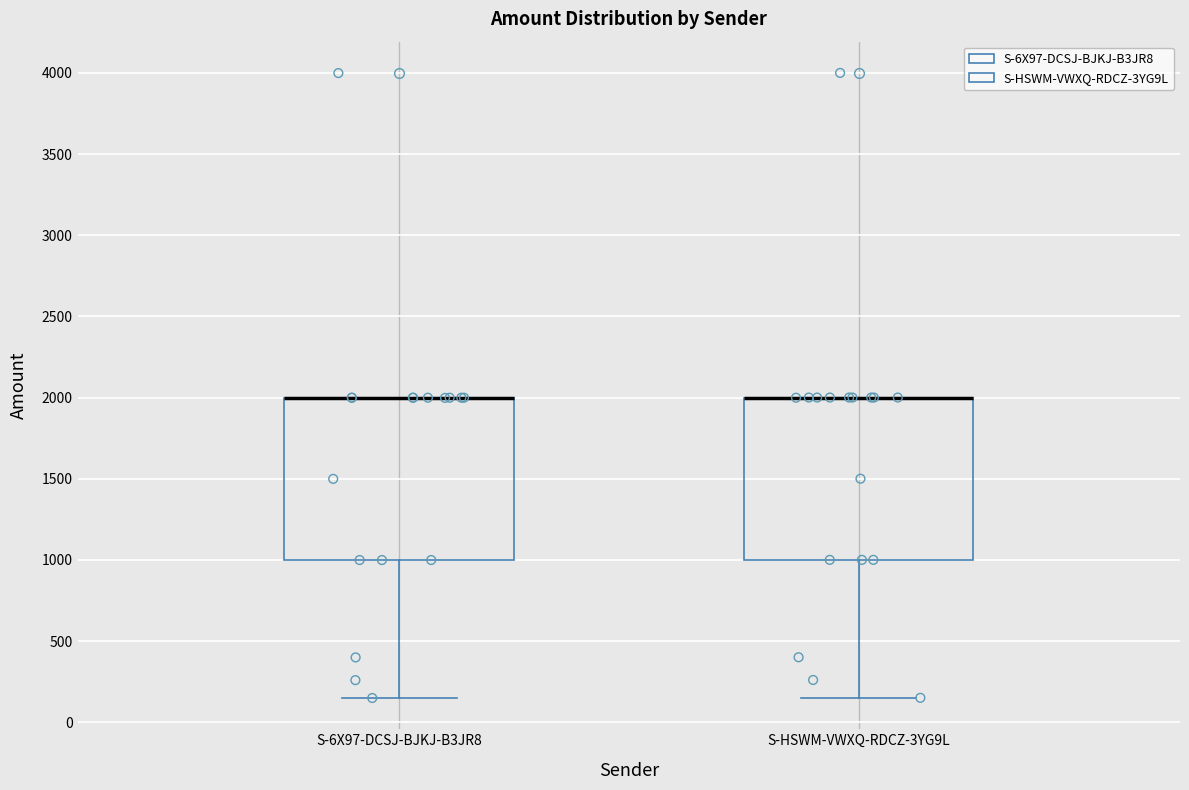

Where does the lower whisker of the box for S-HSWM-VWXQ-RDCZ-3YG9L end on the y-axis? The values are not printed on the chart, so give them approximately, as read against the axis.

150